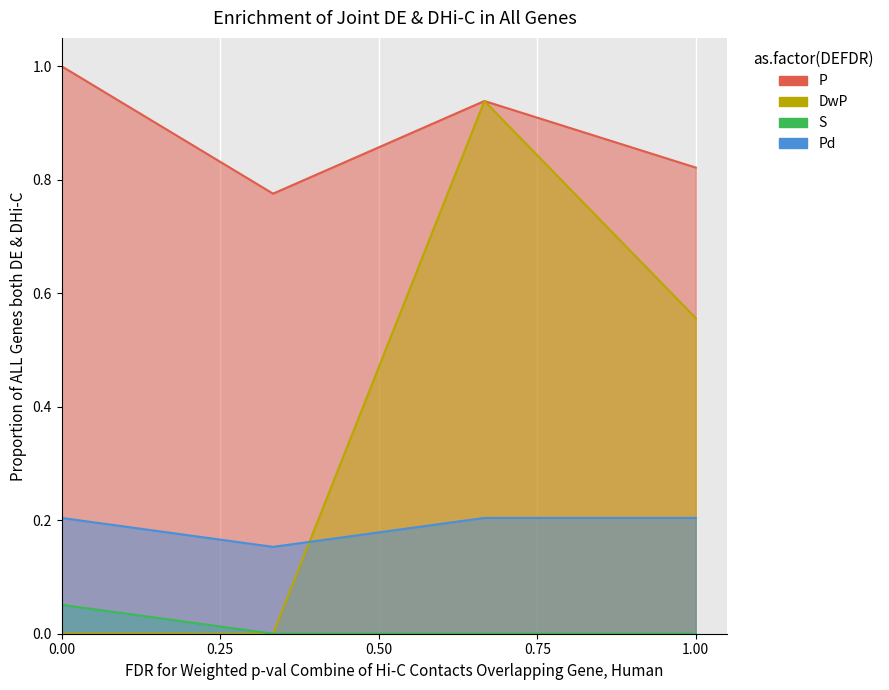

At which category is the sum across all series the highest?

Month 11